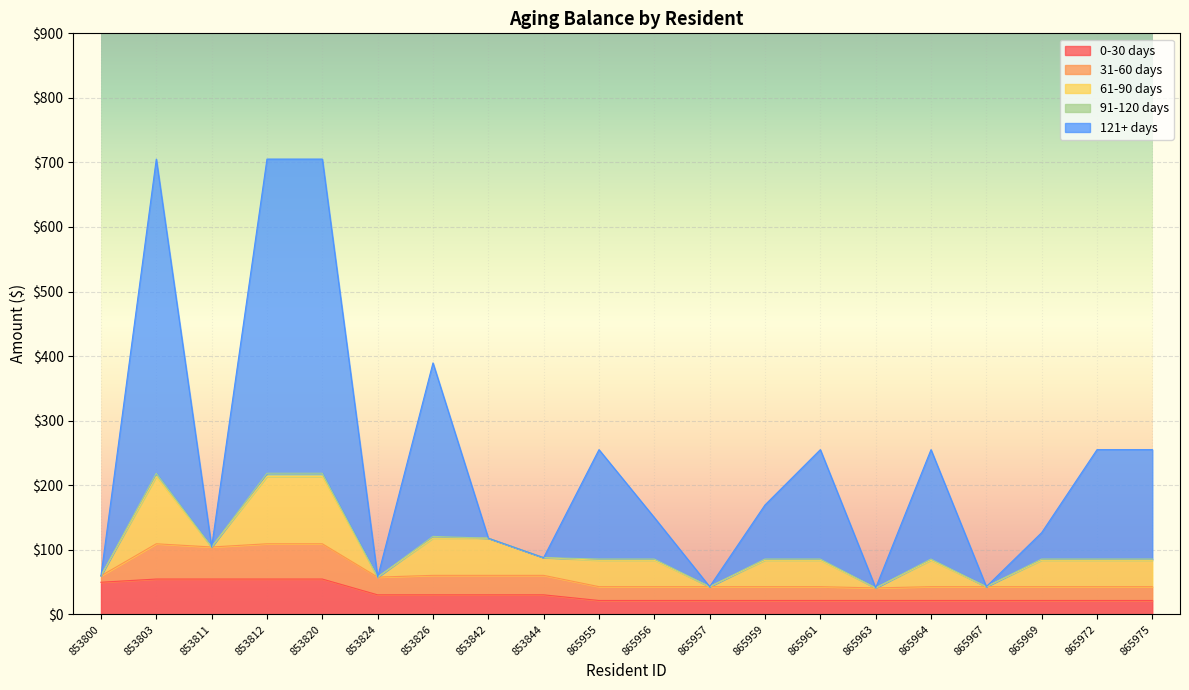

Where does the 31-60 days series first go above 21?

853803